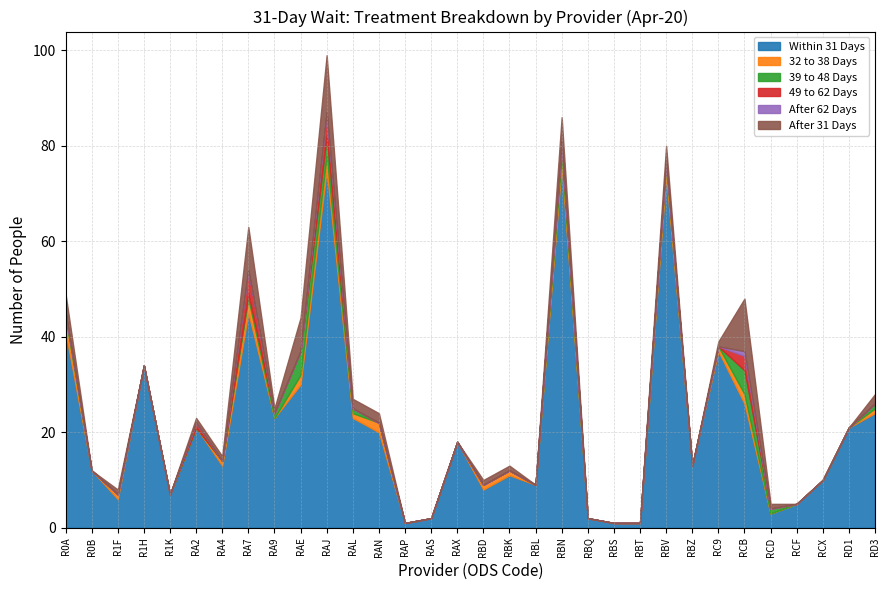

In 32 to 38 Days, how many points are higher than both neighbors (excluding endpoints)?

7